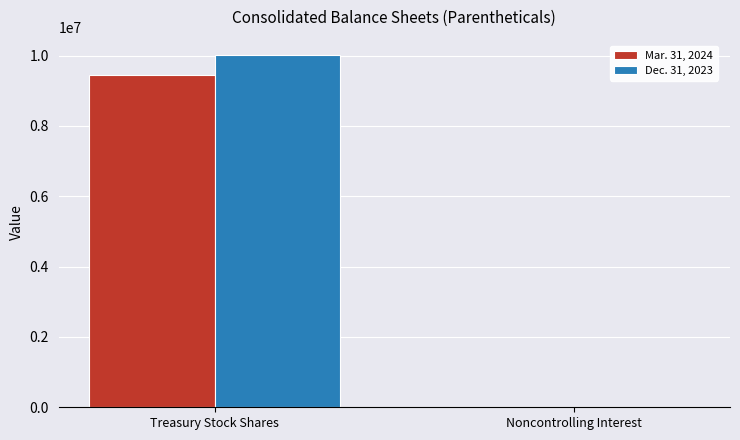

Is it true that Dec. 31, 2023 equals 10030200 at Treasury Stock Shares?

True